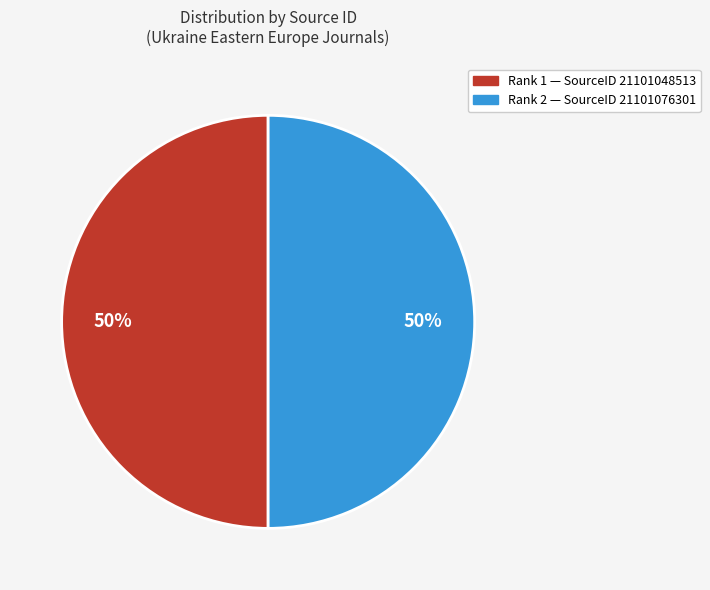

To the nearest percent, what is the average slice percentage?

50%